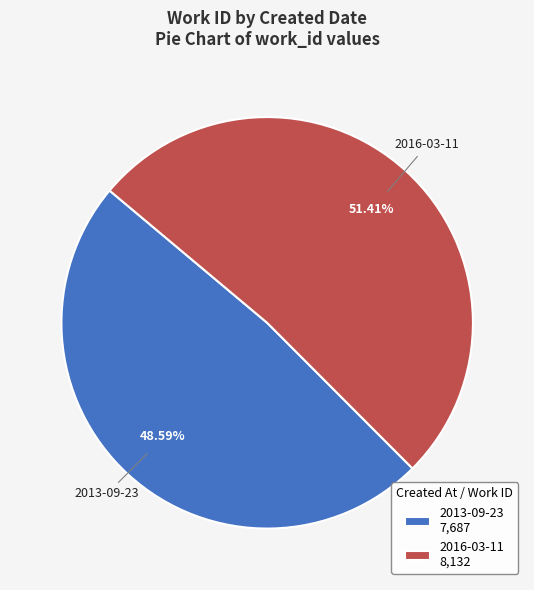

True or false: 2016-03-11 accounts for 51% of the total.

True